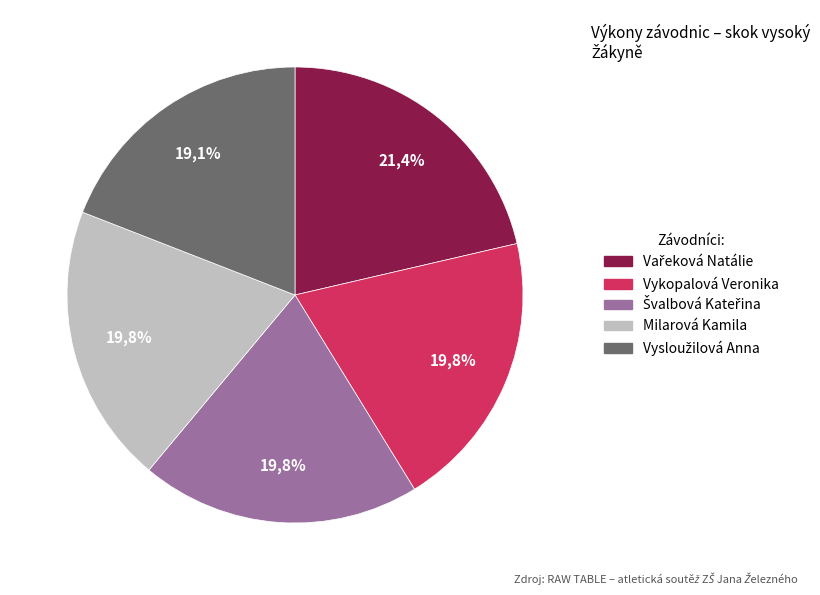

How many segments does this pie chart have?

5